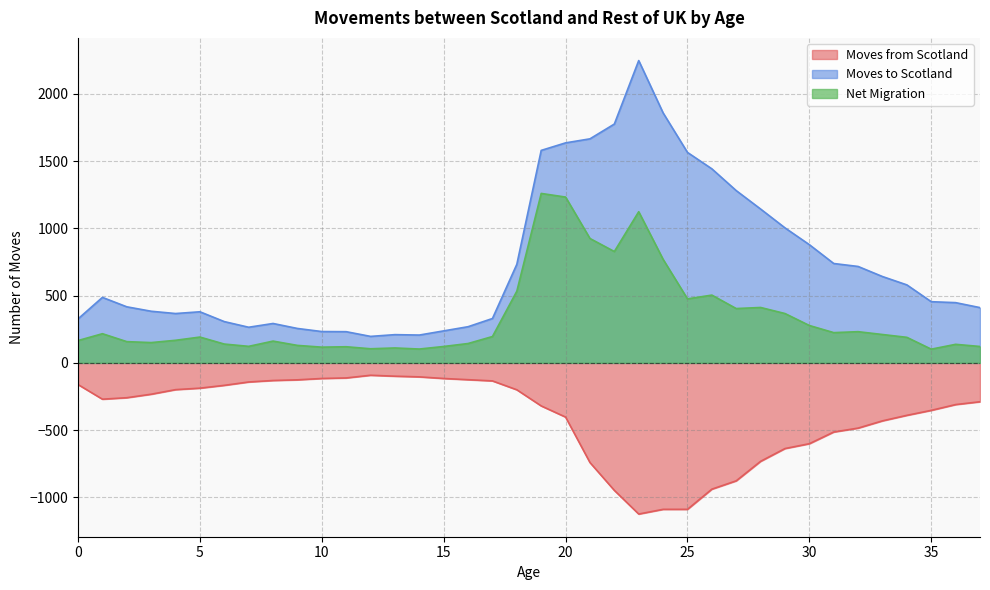

True or false: Net Migration and Moves to Scotland intersect in this chart.

False